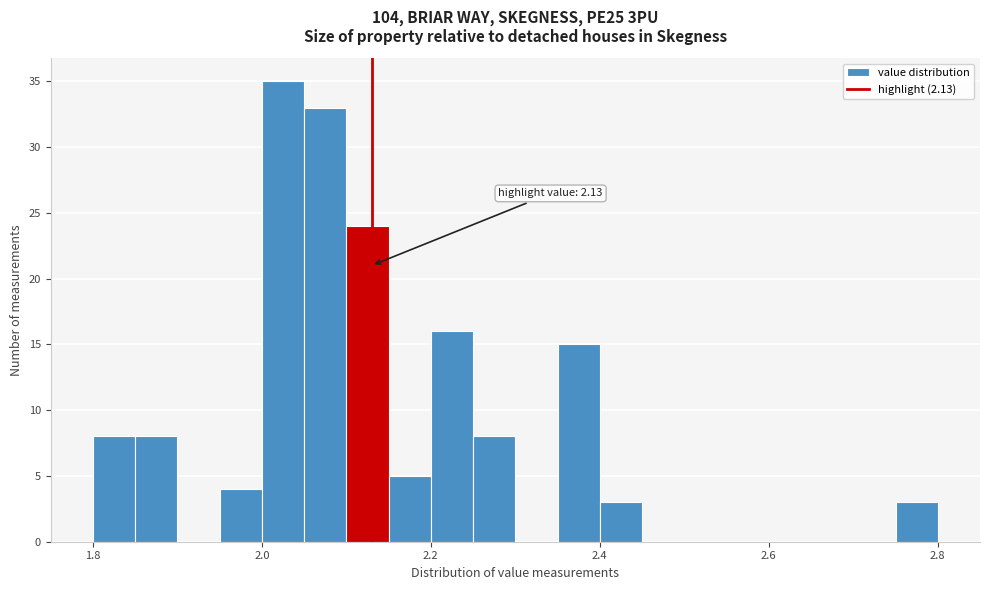

Read against the x-axis, roughly where is the centre of the tallest bar?

2.02